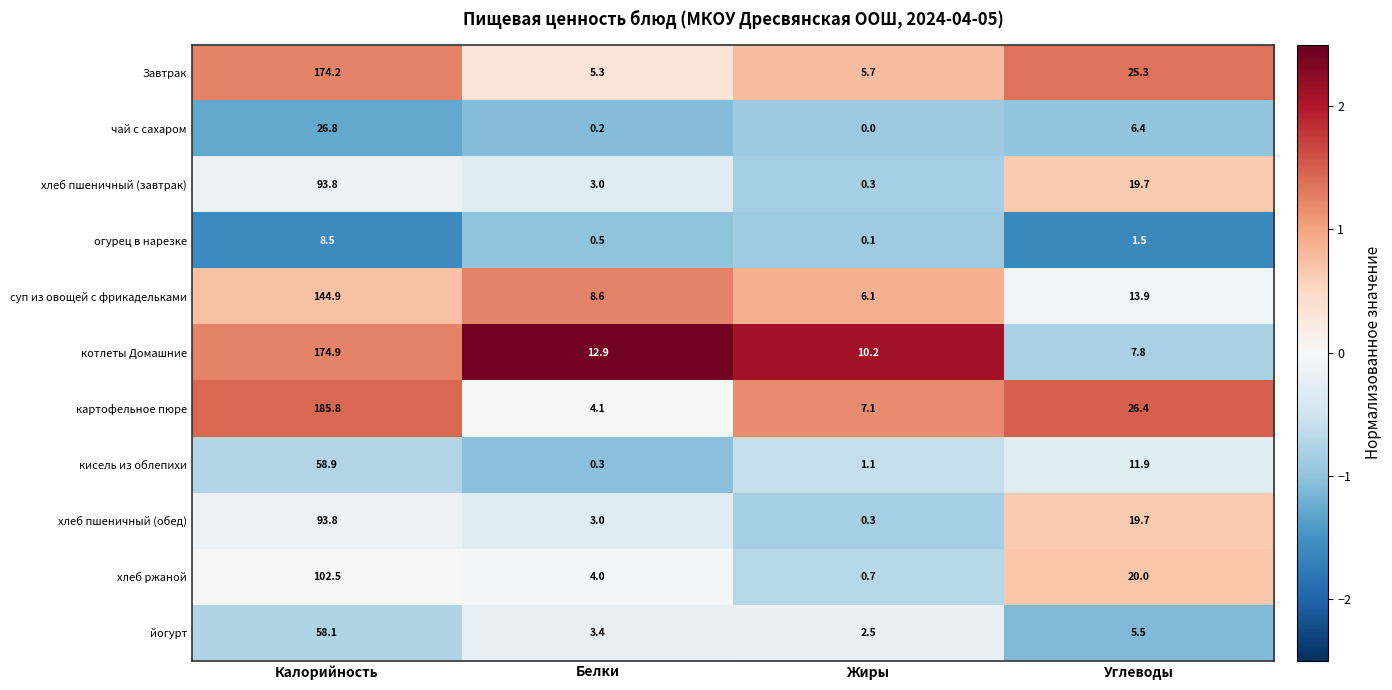

What is the greatest value displayed?

185.8